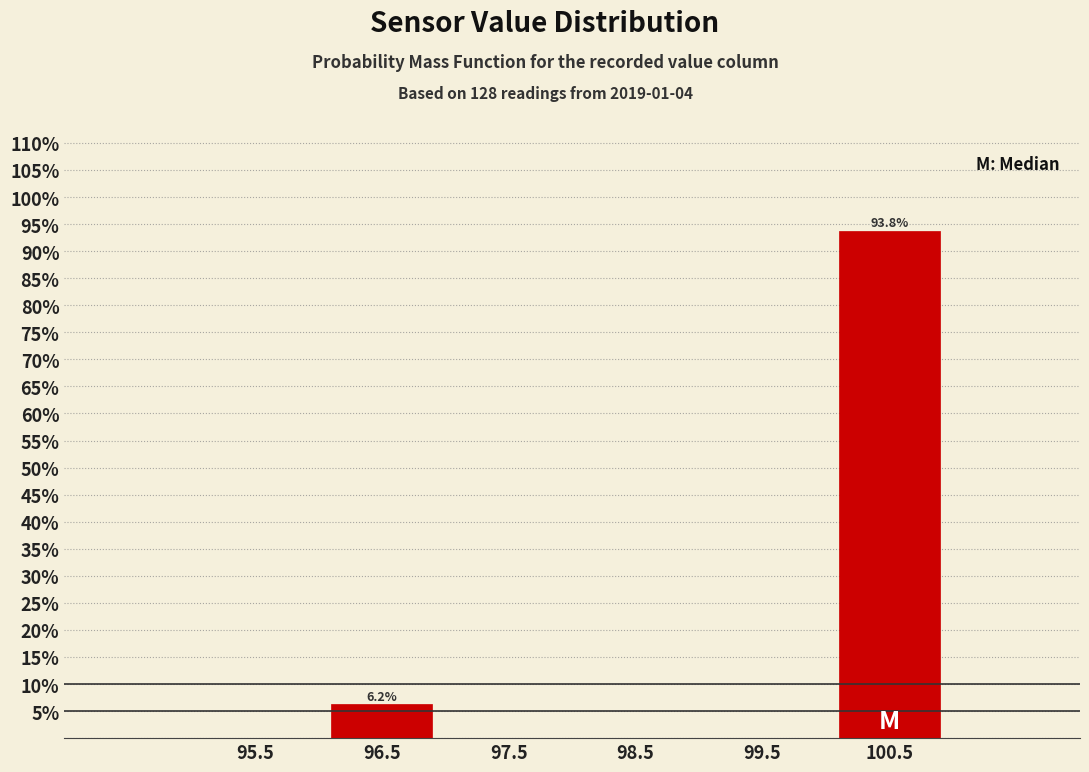

Over which range of the x-axis is the bar tallest?

100 to 101